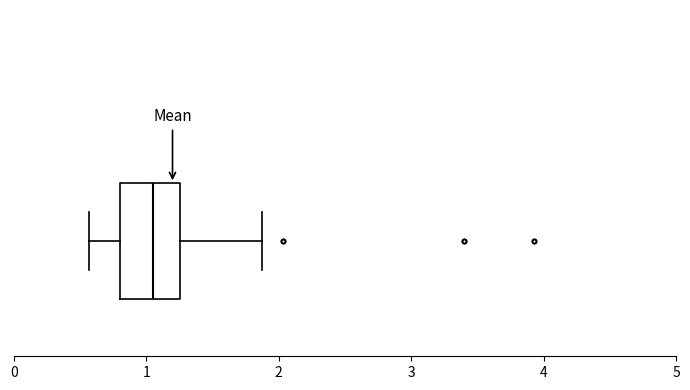

Where does the left whisker of the box end on the x-axis? The values are not printed on the chart, so give them approximately, as read against the axis.

0.6